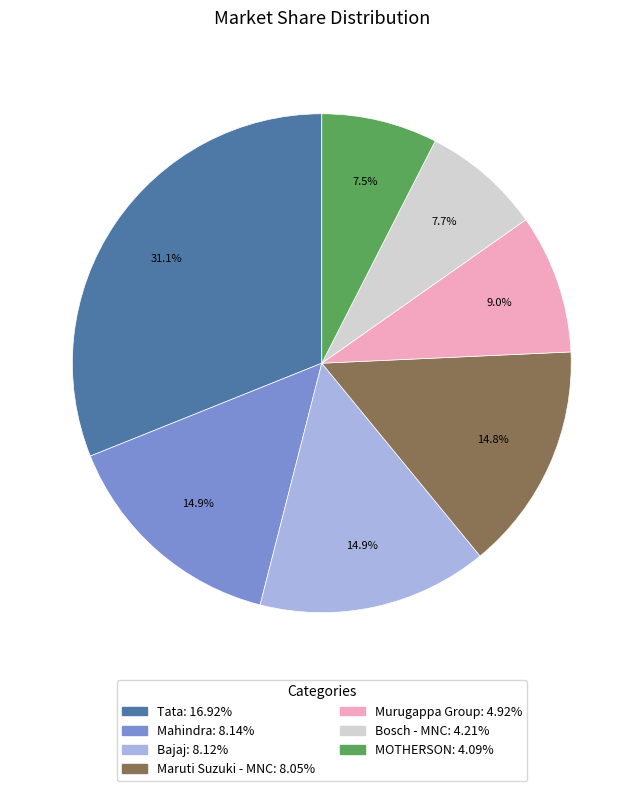

Is Tata the majority of the pie?

No